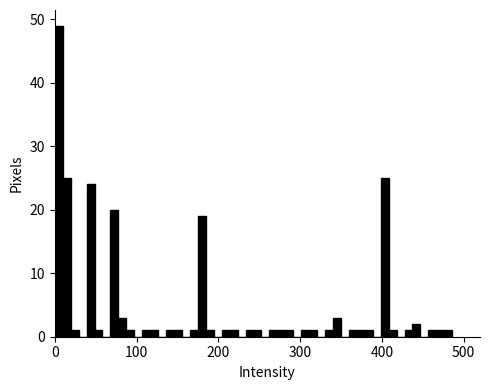

Around what value on the x-axis is the tallest bar? Give the approximate position of its centre, as read against the axis.

0